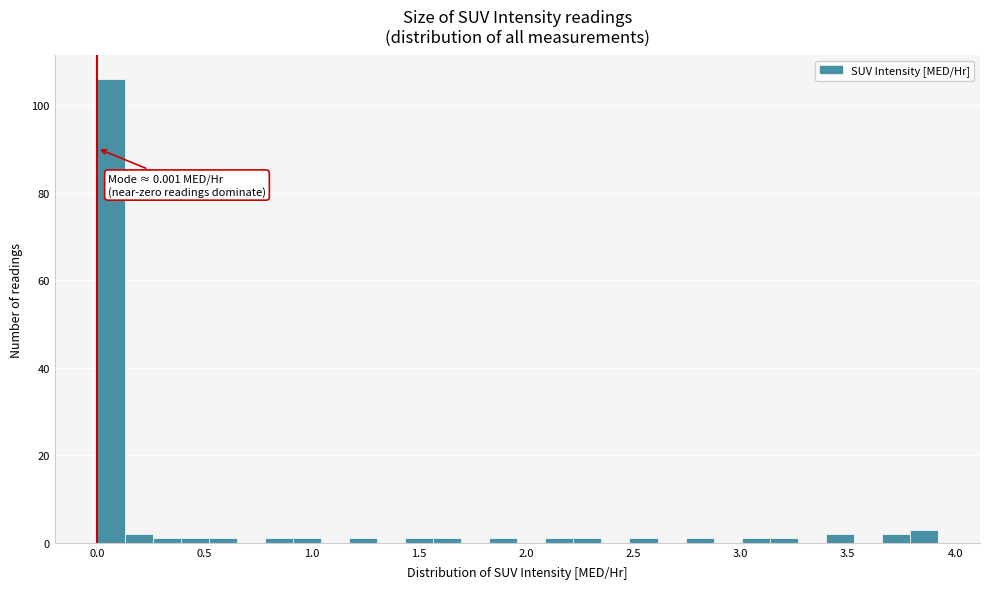

Read against the x-axis, roughly where is the centre of the tallest bar?

0.05